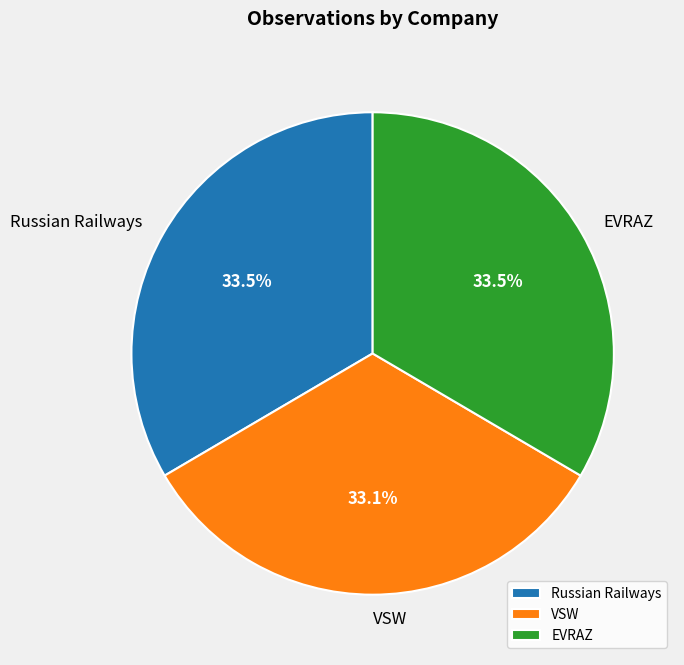

Does any single category account for the majority?

No